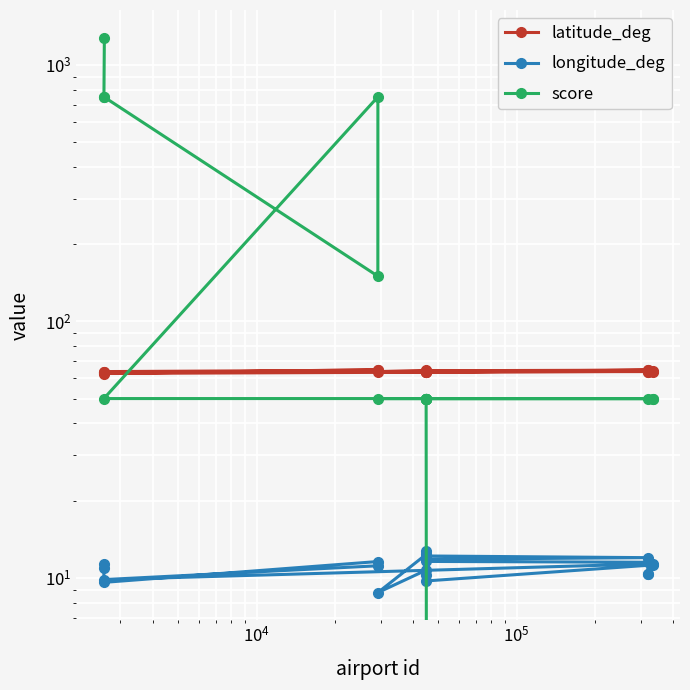

What is the difference between the second highest and second lowest values in the score series?

750.0